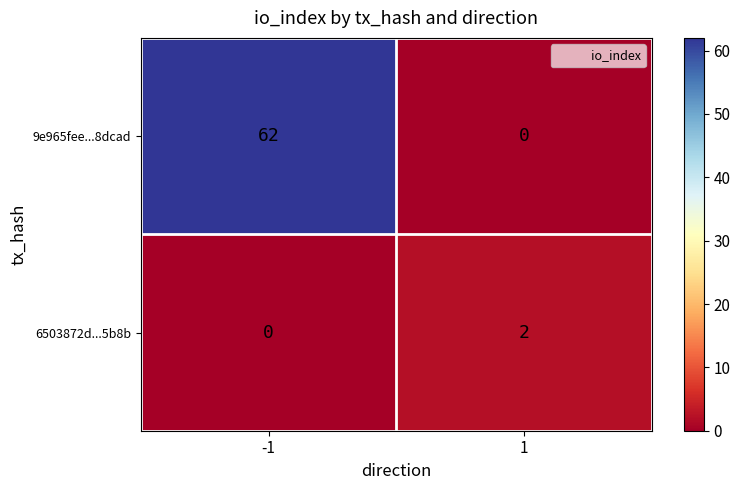

Reading right to left, transcribe all the data shown in this chart.

9e965fee...8dcad: 1=0	-1=62
6503872d...5b8b: 1=2	-1=0